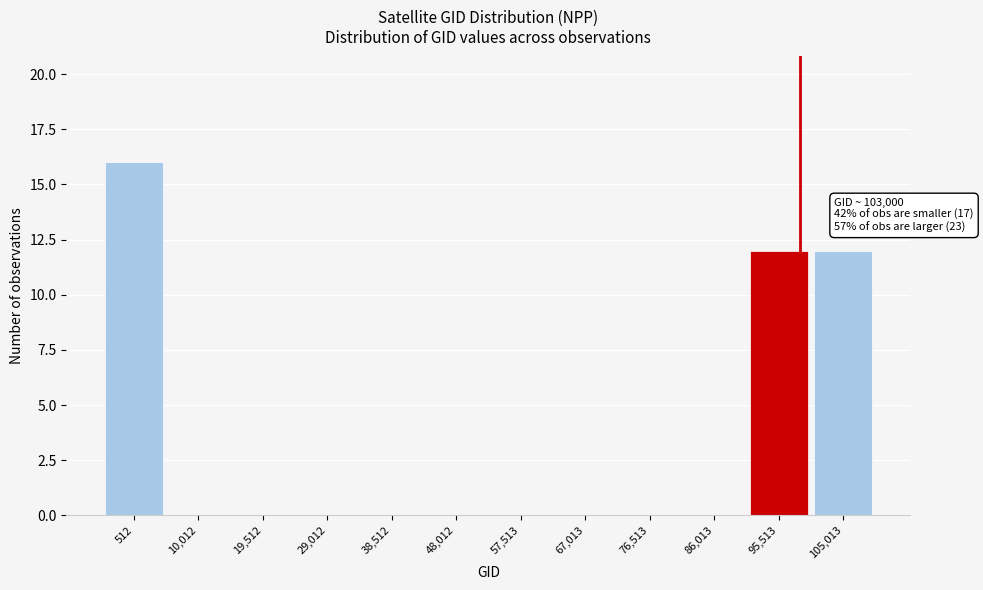

Reading left to right, transcribe all the data shown in this chart.

512=16	10,012=0	19,512=0	29,012=0	38,512=0	48,012=0	57,513=0	67,013=0	76,513=0	86,013=0	95,513=12	105,013=12